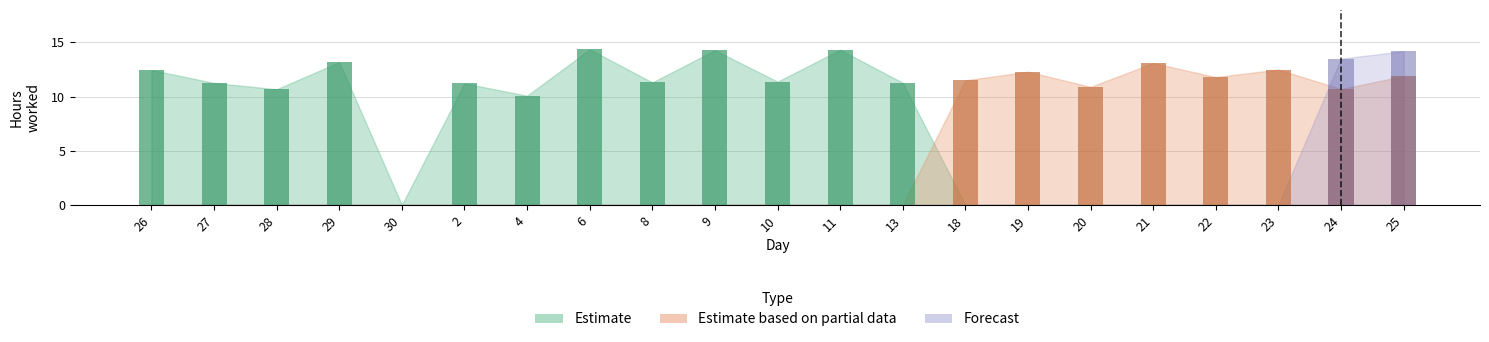

How many values in the Estimate based on partial data series exceed 0?

8